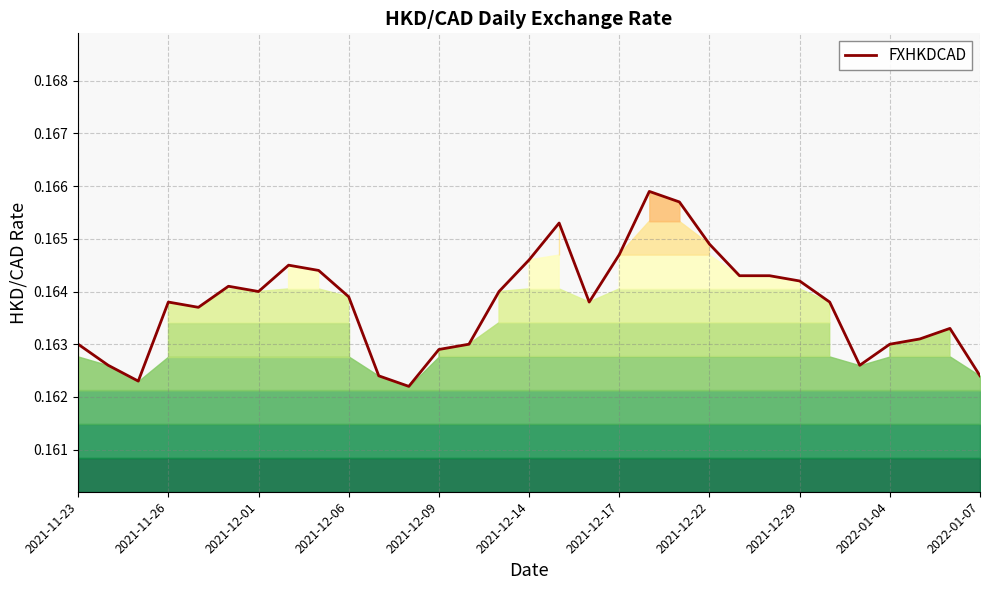

The chart shows a value of 0.2 at 29. True or false?

True